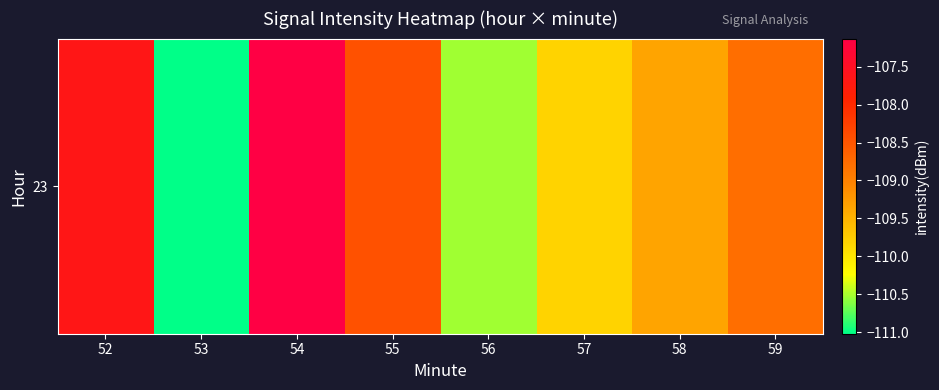

What is the difference between the second highest and minimum values?

3.4